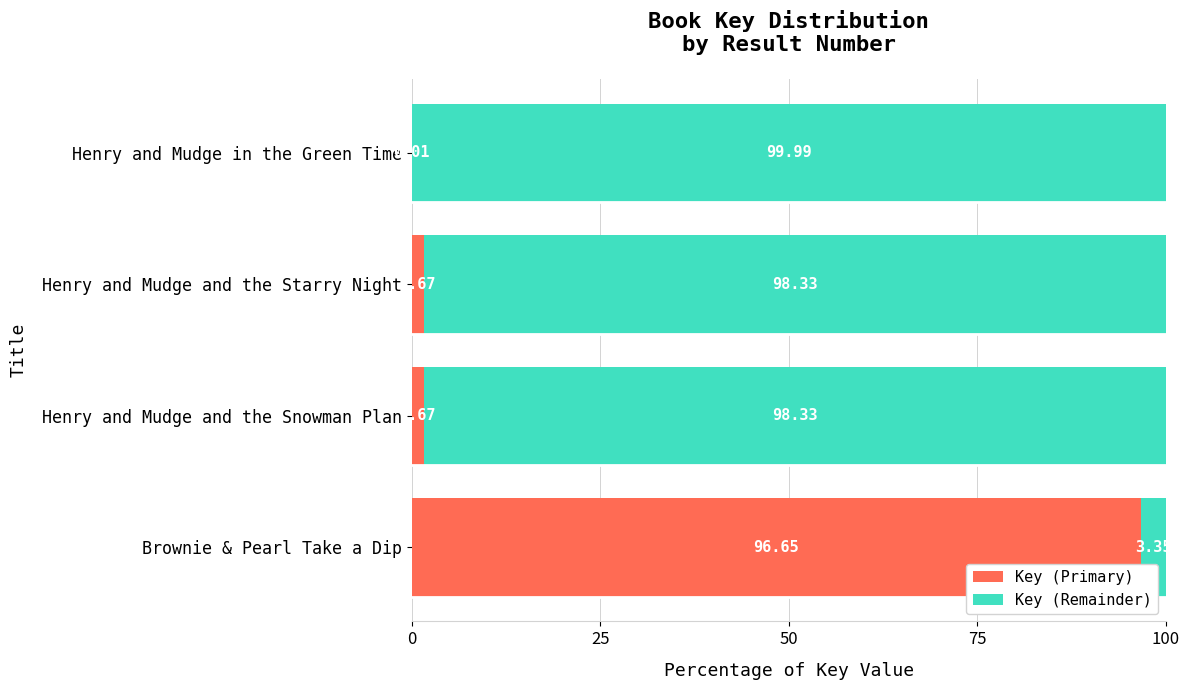

What is the total value across all series at Henry and Mudge and the Starry Night?

100.0